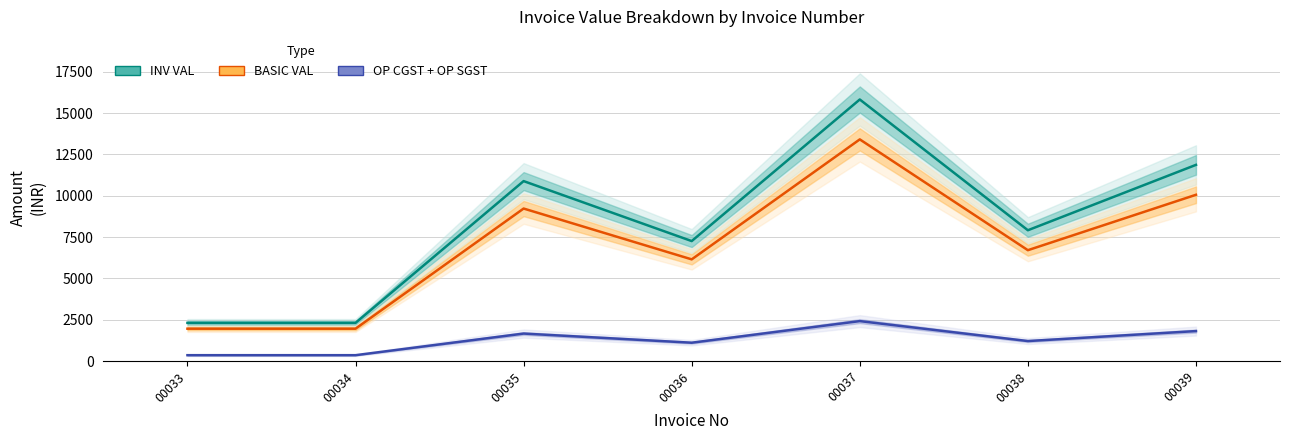

List the series in order of their peak value, lowest first.

OP CGST + OP SGST, BASIC VAL, INV VAL